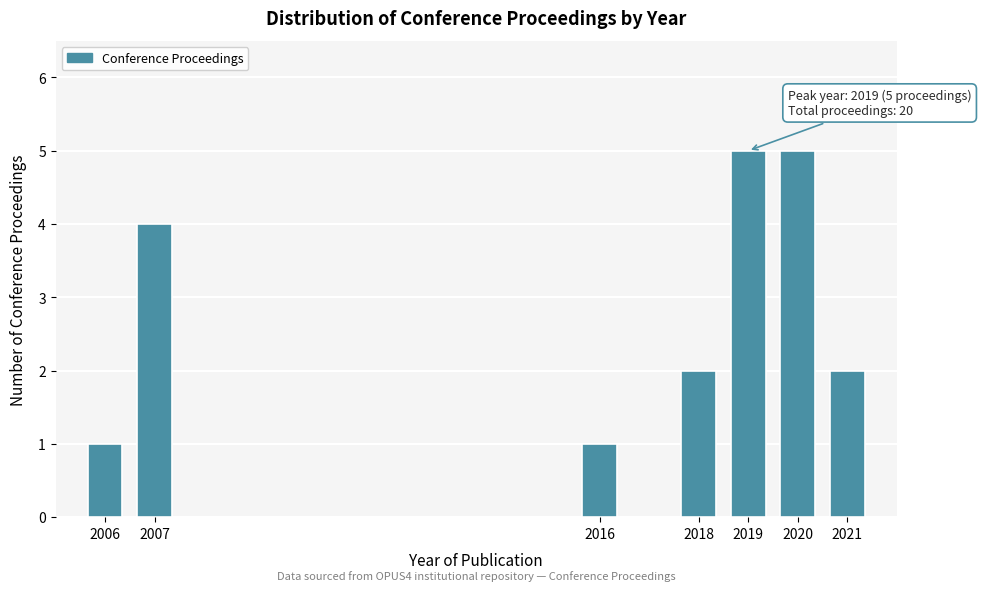

Reading right to left, list all the values displayed in this chart.

2	5	5	2	1	4	1